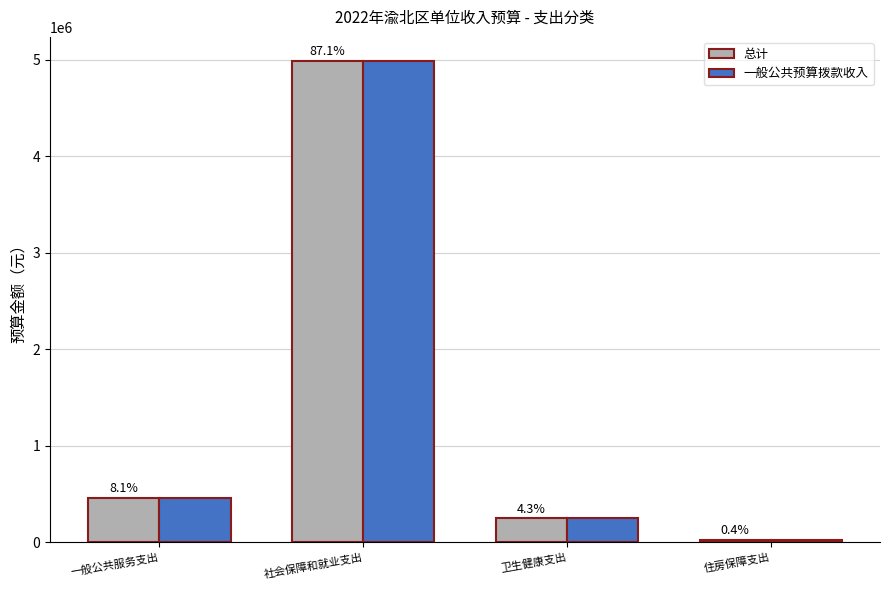

What is the value of the 一般公共预算拨款收入 bar at the 1st from the left?

464500.0